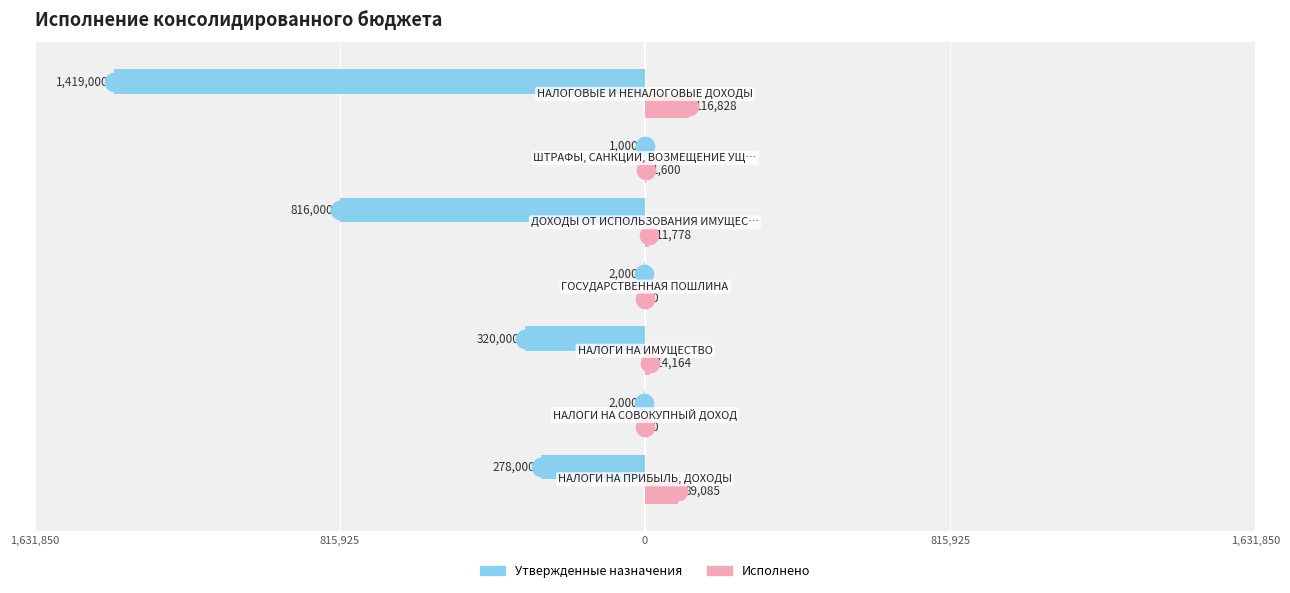

Is the value of Исполнено at 0 greater than the value of Утвержденные назначения at 5?

Yes